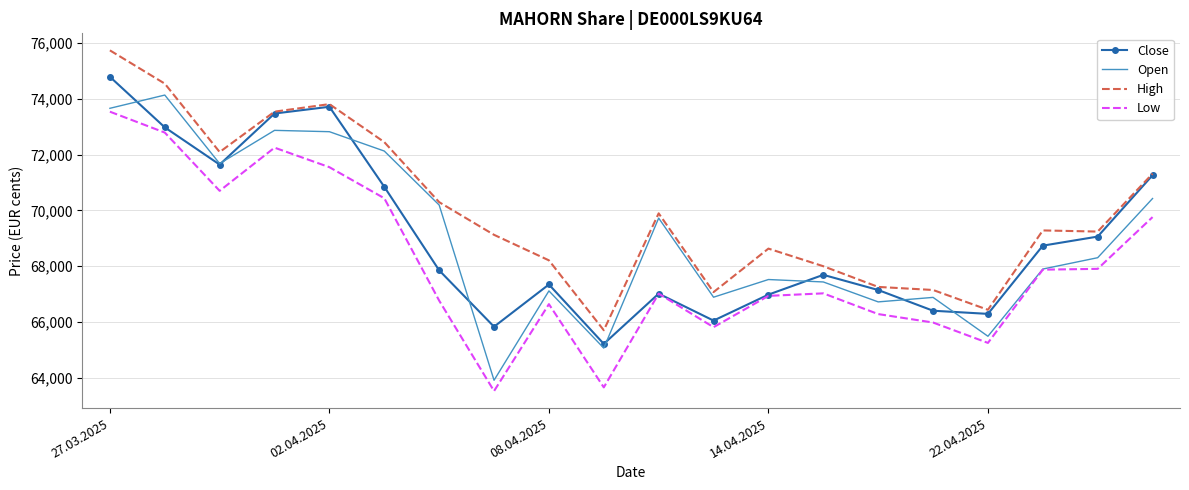

True or false: High and Low intersect in this chart.

False